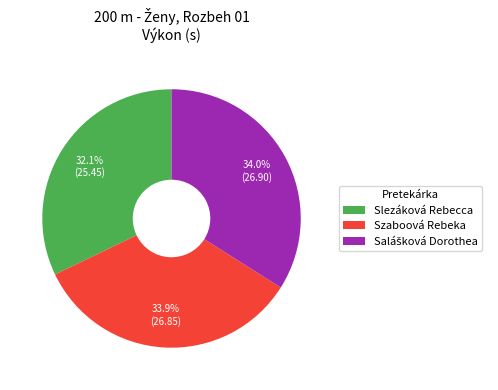

Which category has the smallest portion of the pie?

Slezáková Rebecca